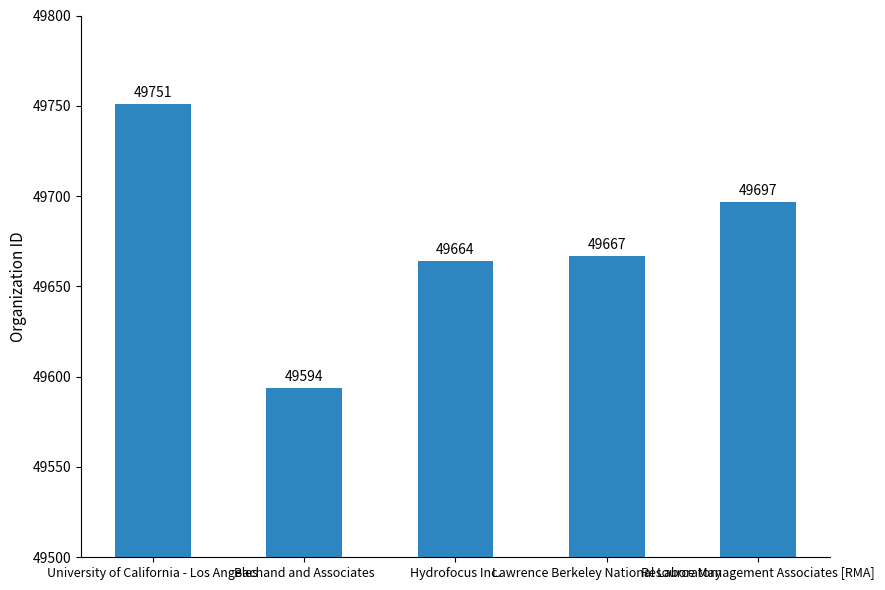

What is the smallest value displayed?

49594